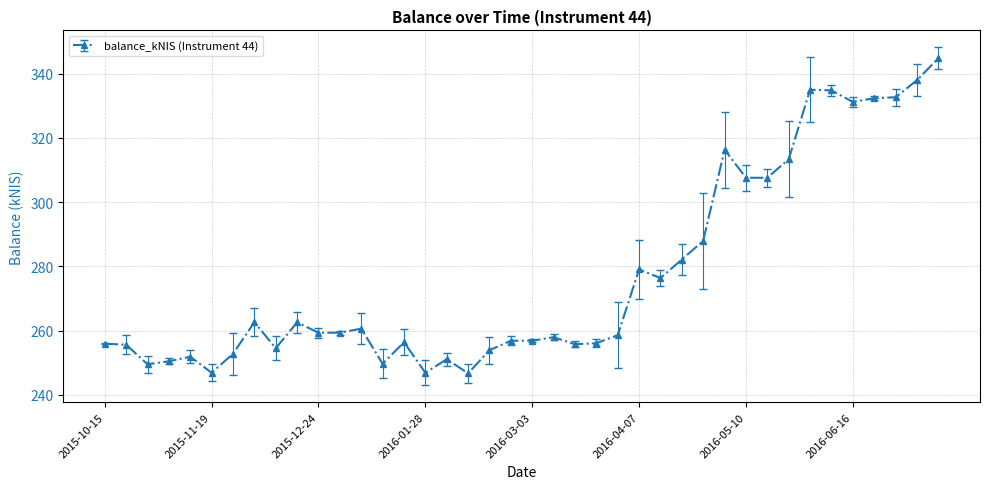

What is the average value?

277.2